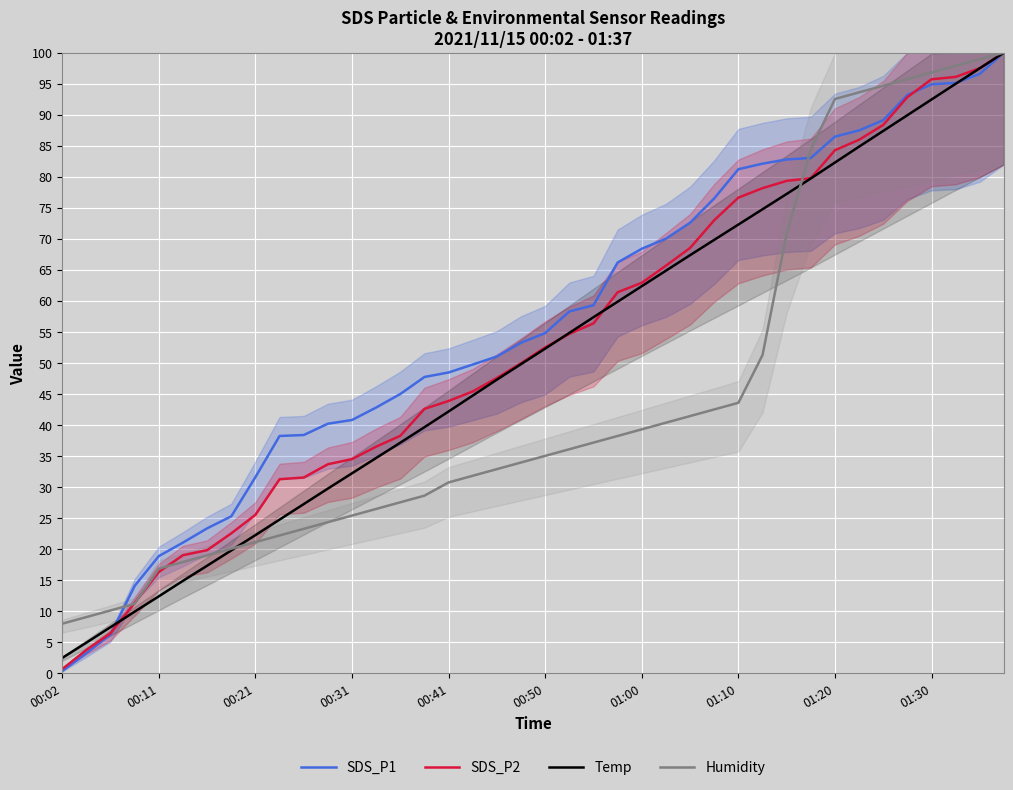

At how many categories does at least one series exceed 76?

13